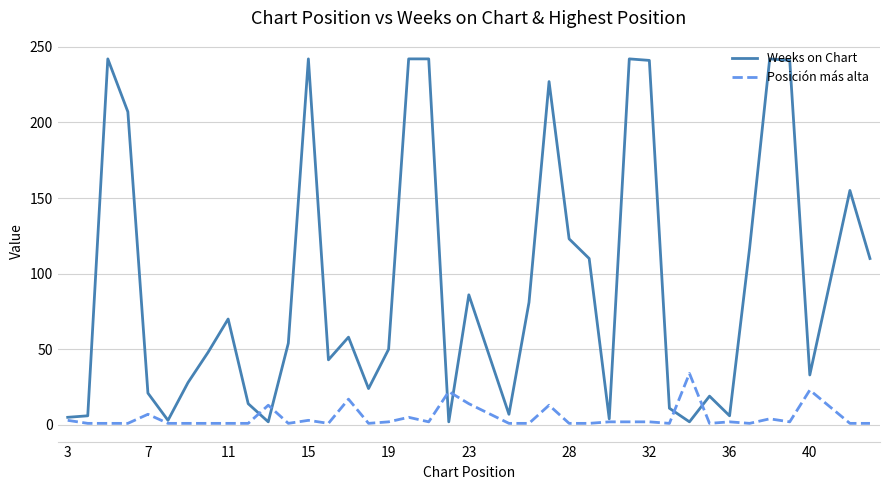

Rank the series by their average value, from highest to lowest.

Weeks on Chart, Posición más alta